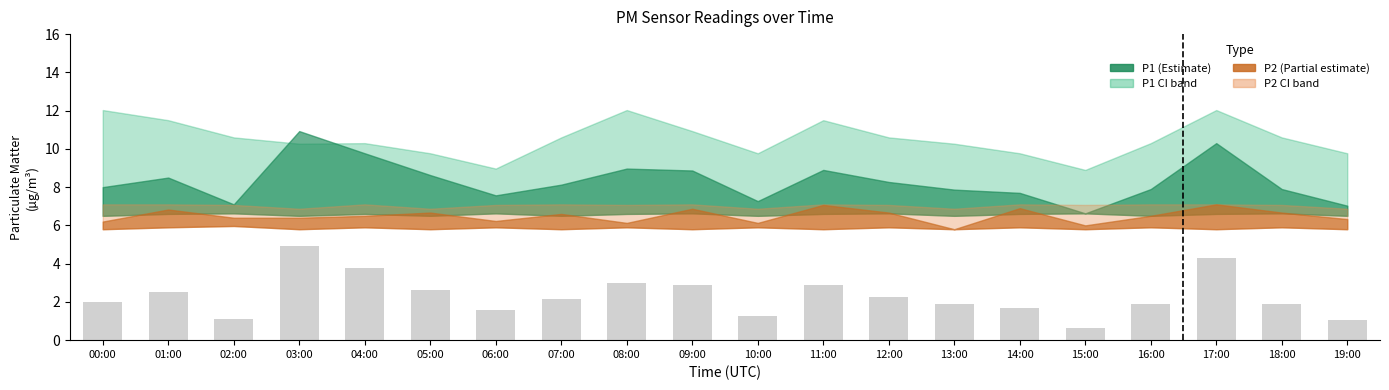

What is the change in value from 01:00 to 14:00?

-0.8